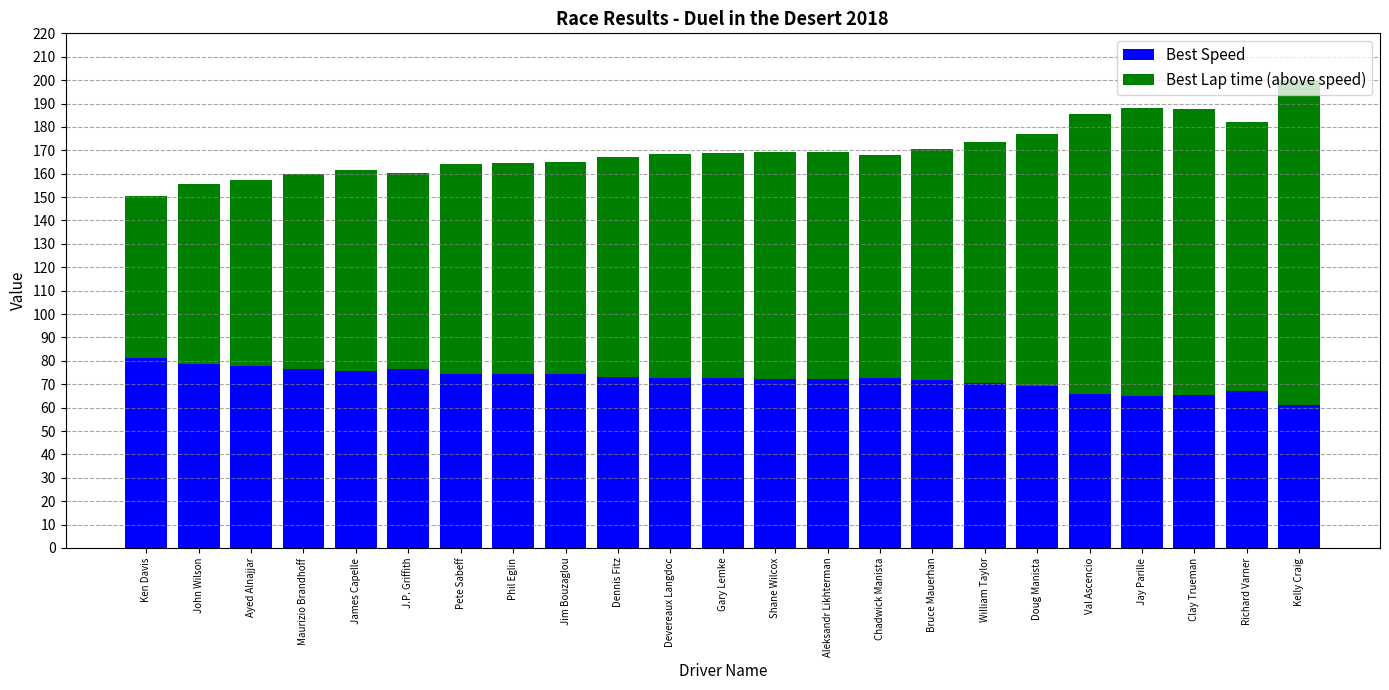

How many bars are there in total?

23